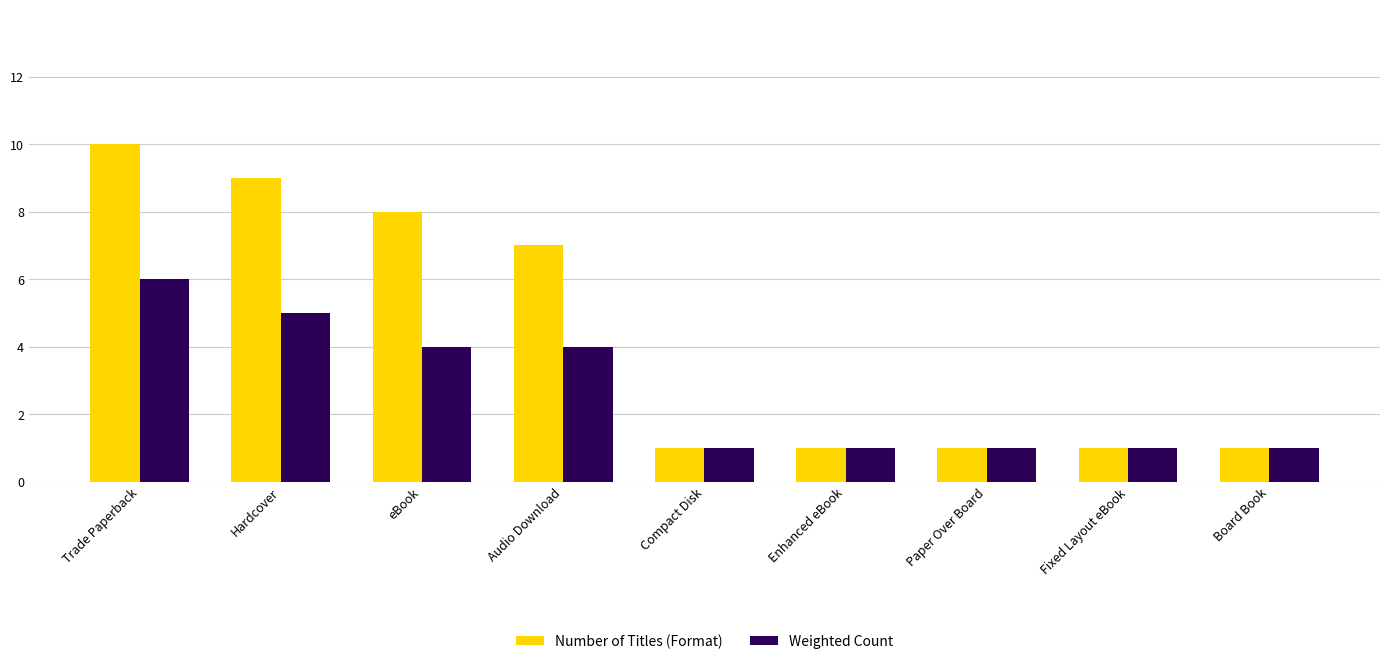

Which series changed the most between Hardcover and Paper Over Board?

Number of Titles (Format)